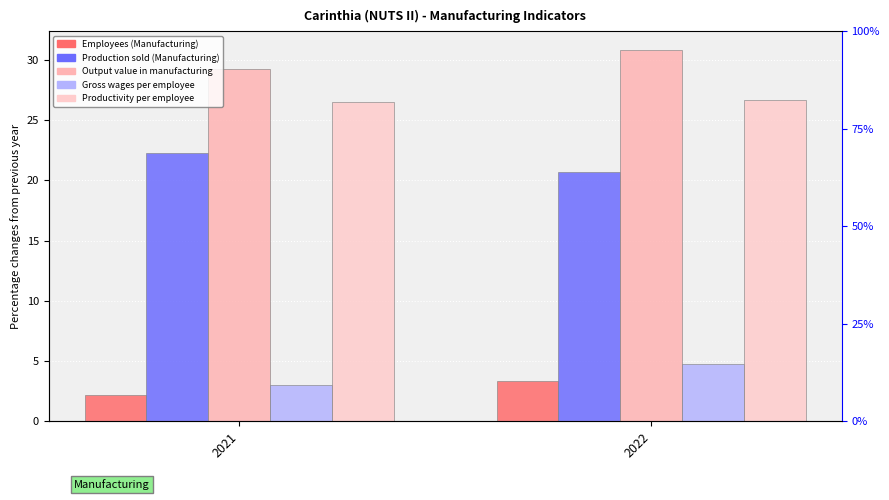

Count the number of data series in this chart.

5